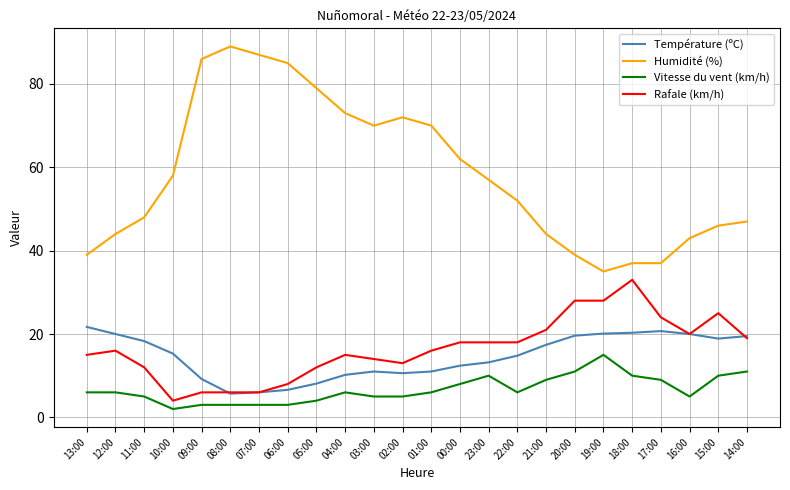

How many categories are shown in the chart?

24